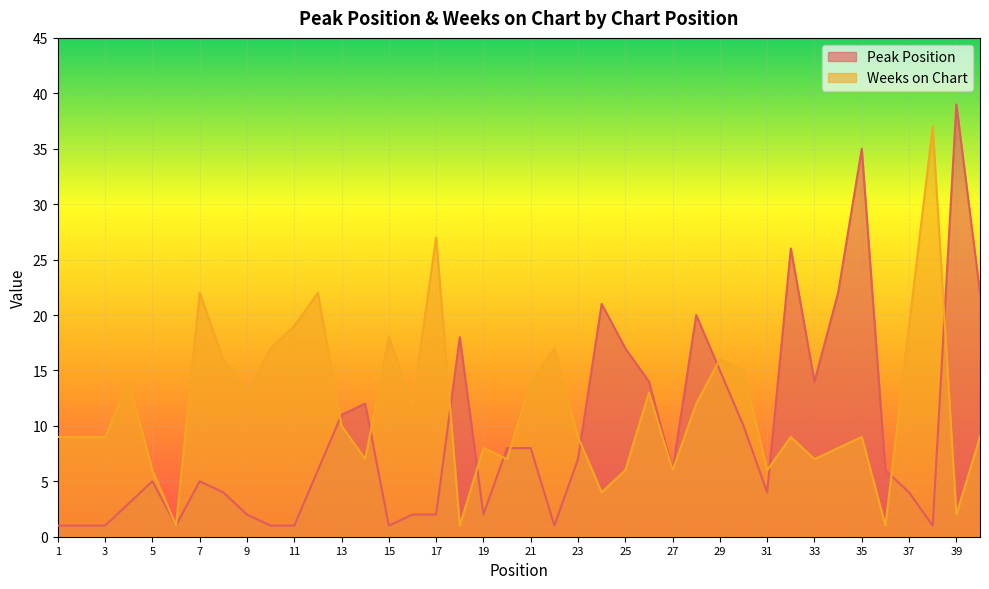

What is the average value of the Weeks on Chart series?

12